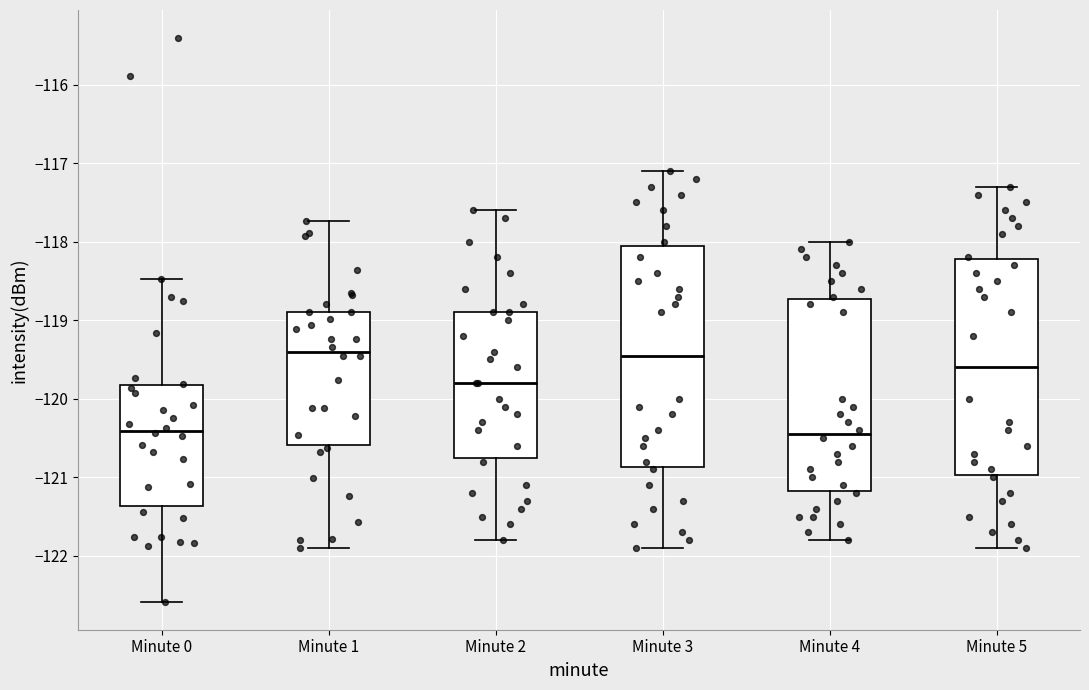

Where does the median line of the box for Minute 3 sit on the y-axis? The values are not printed on the chart, so give them approximately, as read against the axis.

-119.4